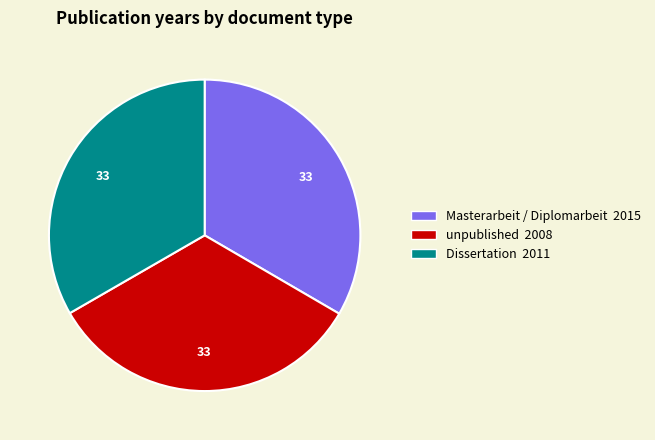

Is there a majority slice in this chart?

No